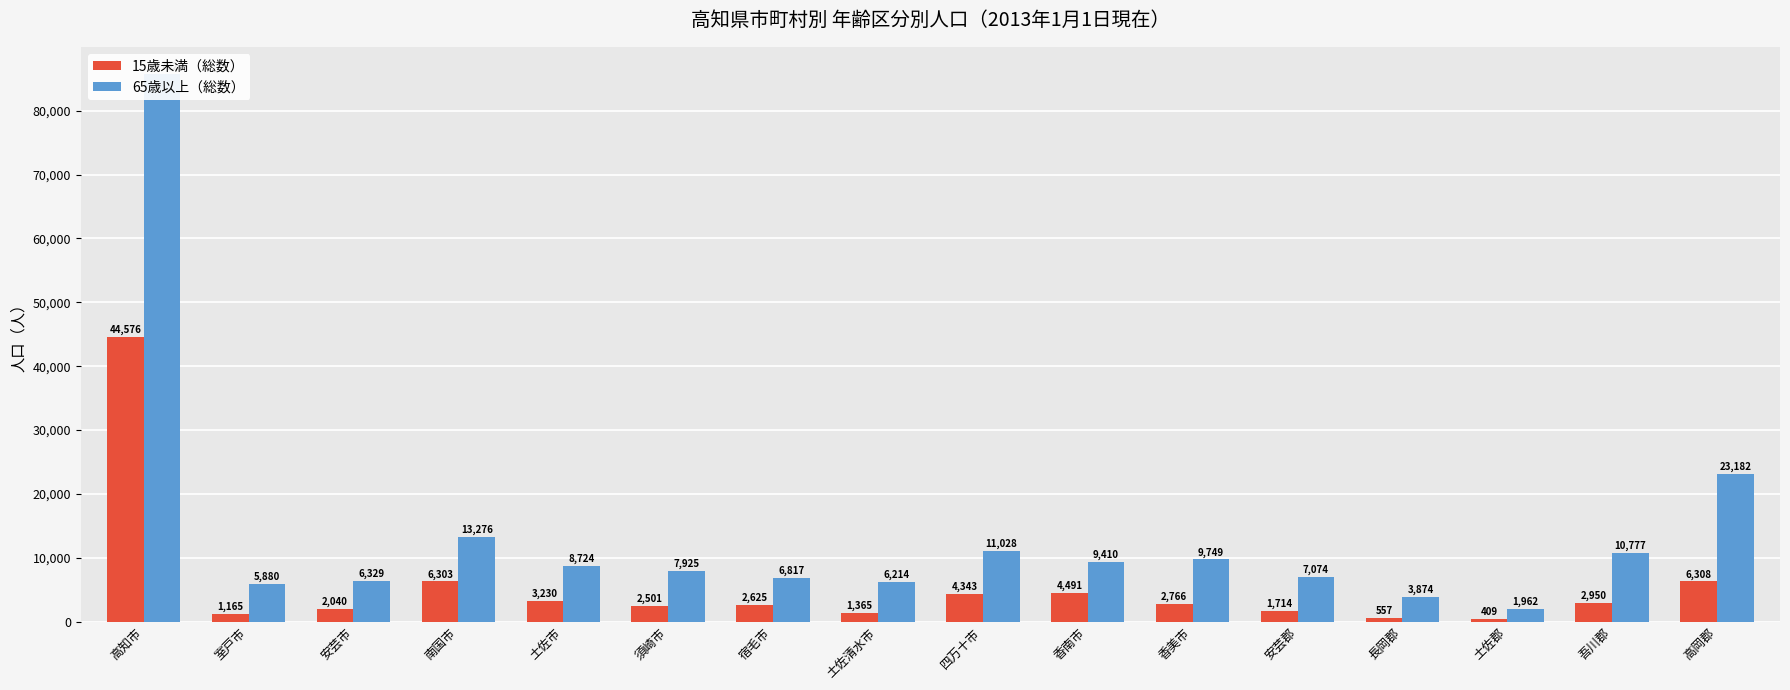

What position from the right is 室戸市?

15